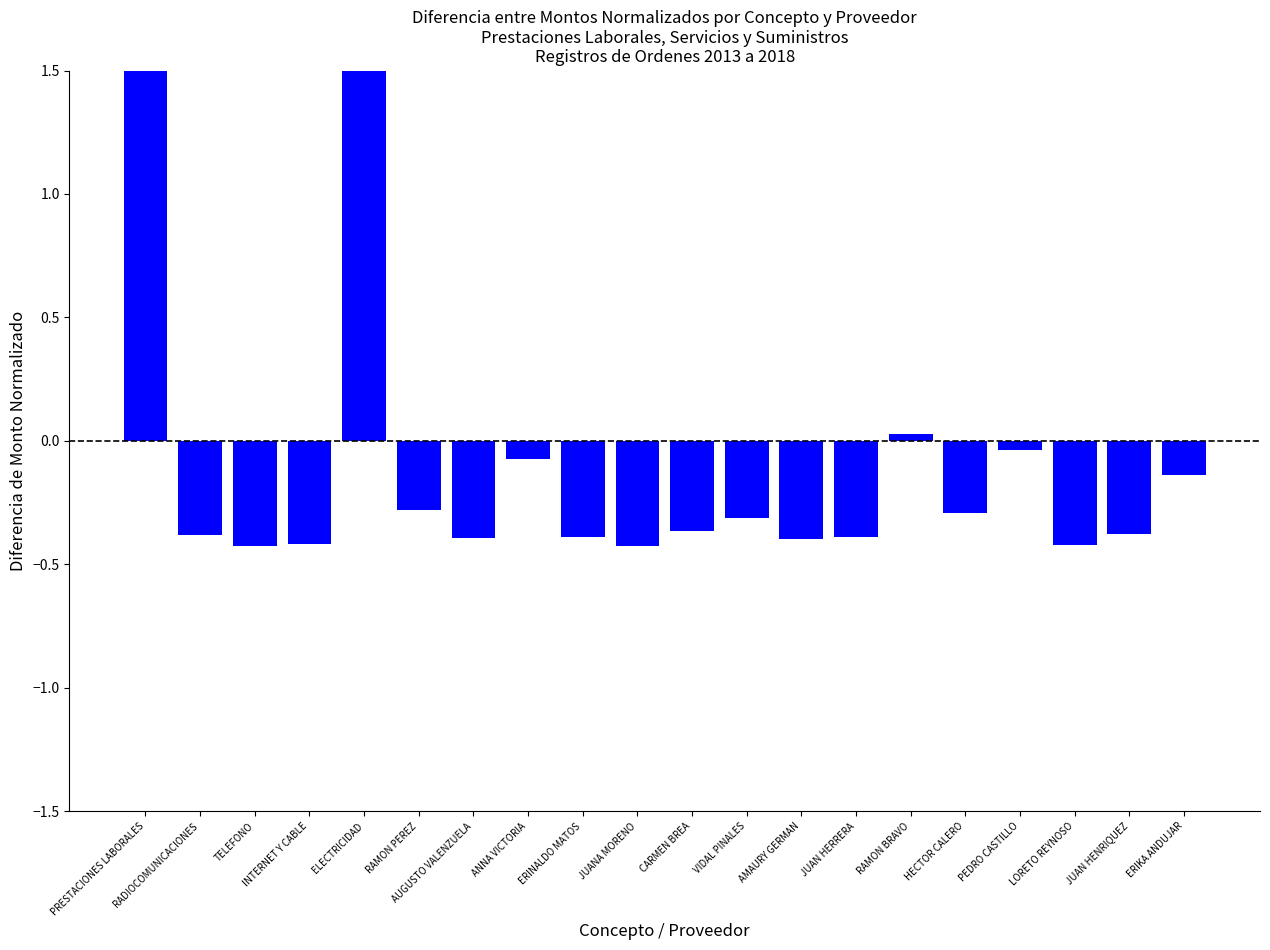

Which label corresponds to the smallest value in the chart?

JUANA MORENO